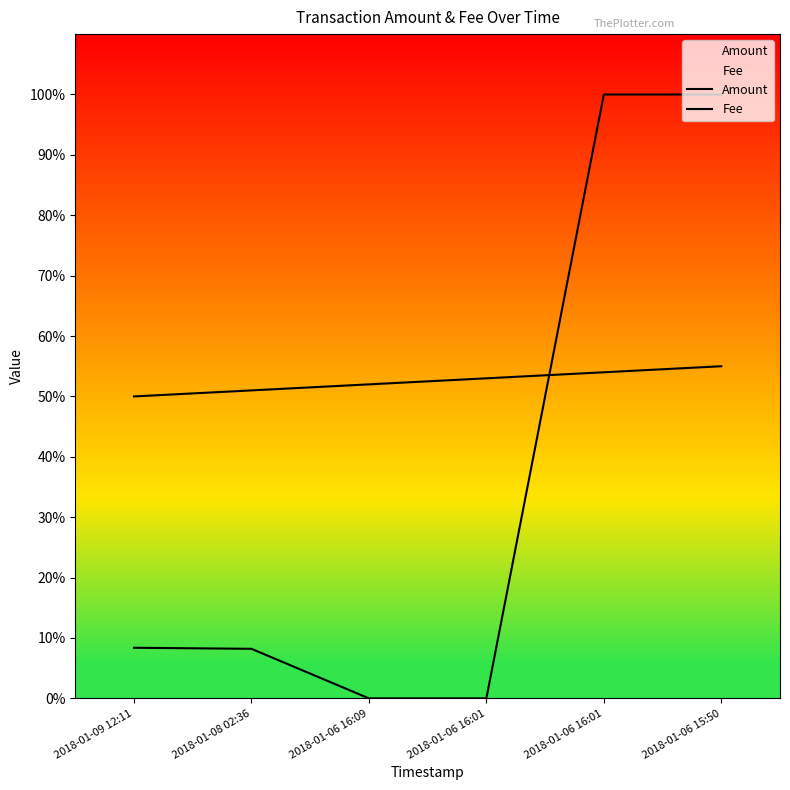

True or false: Amount has more than 1 interior local peaks.

False